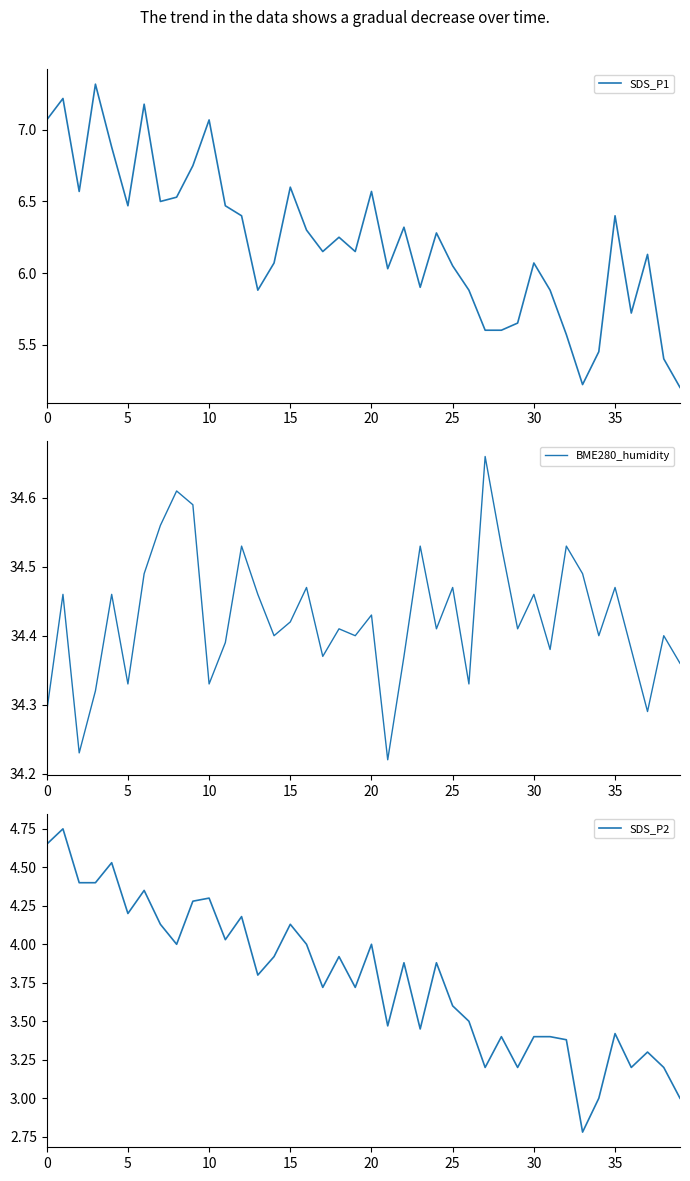

True or false: SDS_P2 has a value of 2.2 at 15.

False